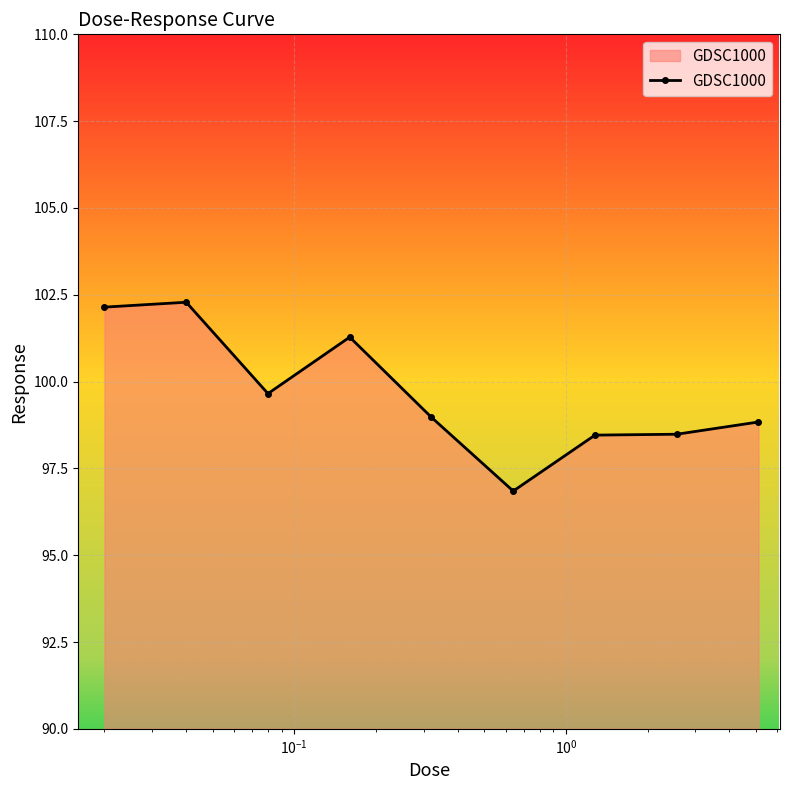

True or false: there are more than 1 points higher than both neighbors.

True